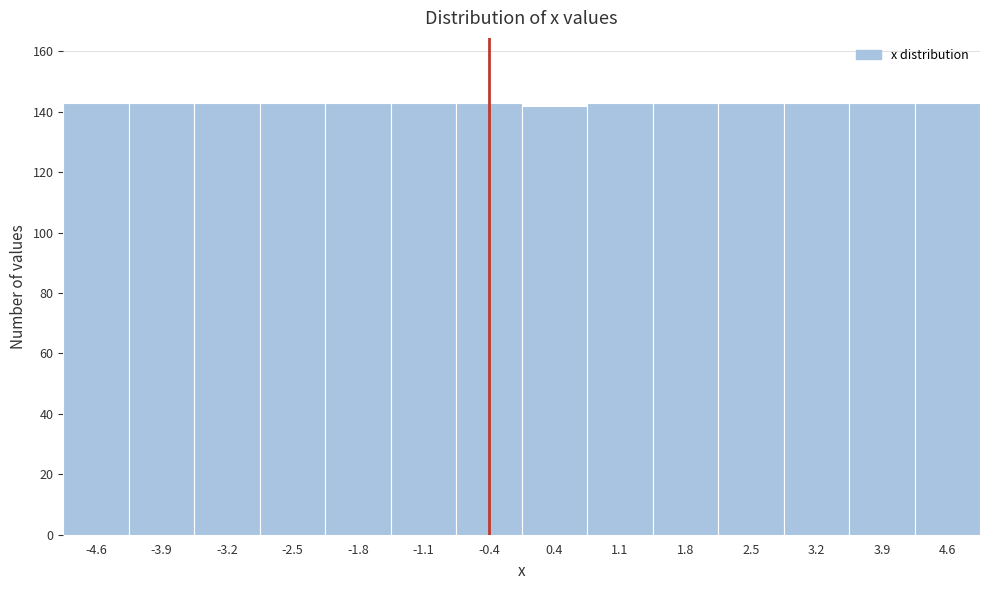

Reading left to right, transcribe this chart: for each bar, give the range it covers on the x-axis and its height. Neither the bar edges nor the heights are printed on the chart, so give them approximately, as read against the axes.

-5.0 to -4.3: 144
-4.3 to -3.6: 144
-3.6 to -2.9: 144
-2.9 to -2.1: 144
-2.1 to -1.4: 144
-1.4 to -0.7: 144
-0.7 to 0.0: 144
0.0 to 0.7: 142
0.7 to 1.4: 144
1.4 to 2.1: 144
2.1 to 2.9: 144
2.9 to 3.6: 144
3.6 to 4.3: 144
4.3 to 5.0: 144